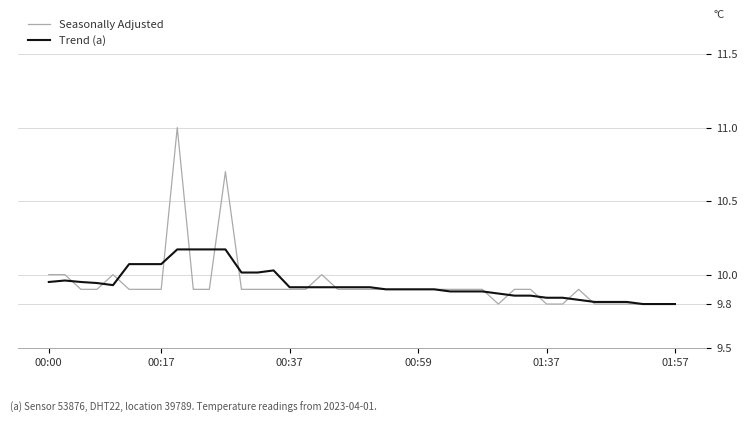

Rank the series by their maximum value, from highest to lowest.

Seasonally Adjusted, Trend (a)